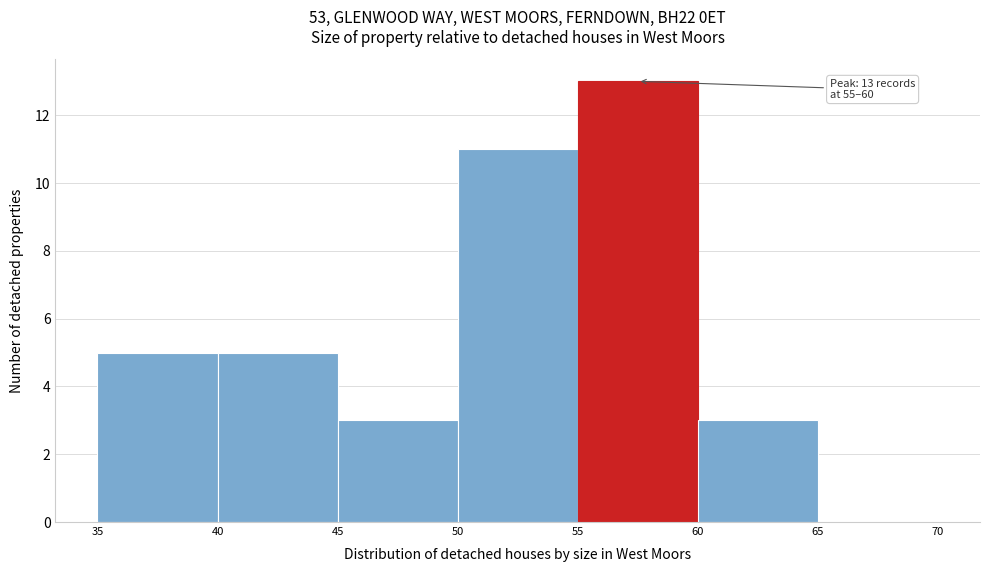

Over which range of the x-axis is the bar tallest?

55 to 60